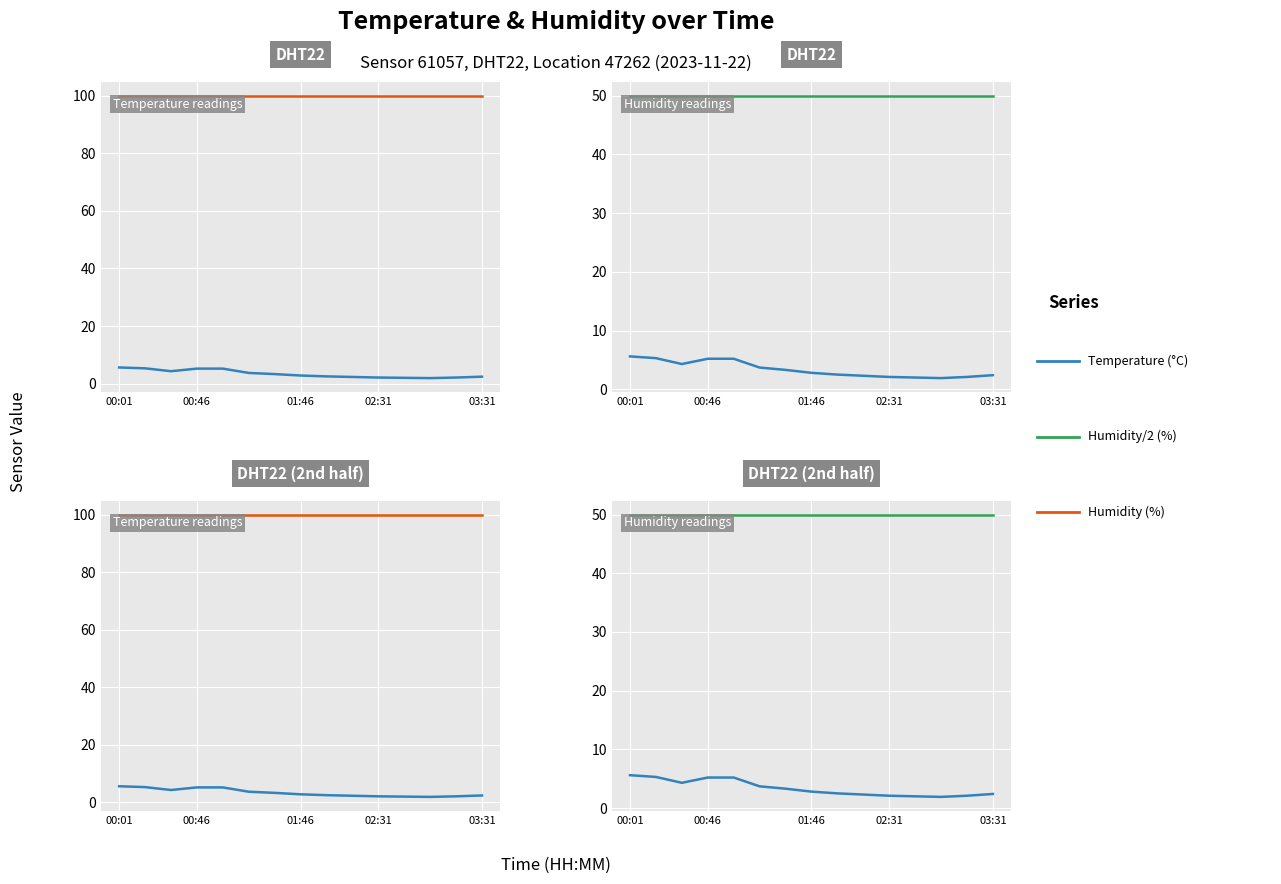

What is the minimum value shown in the chart?

1.9